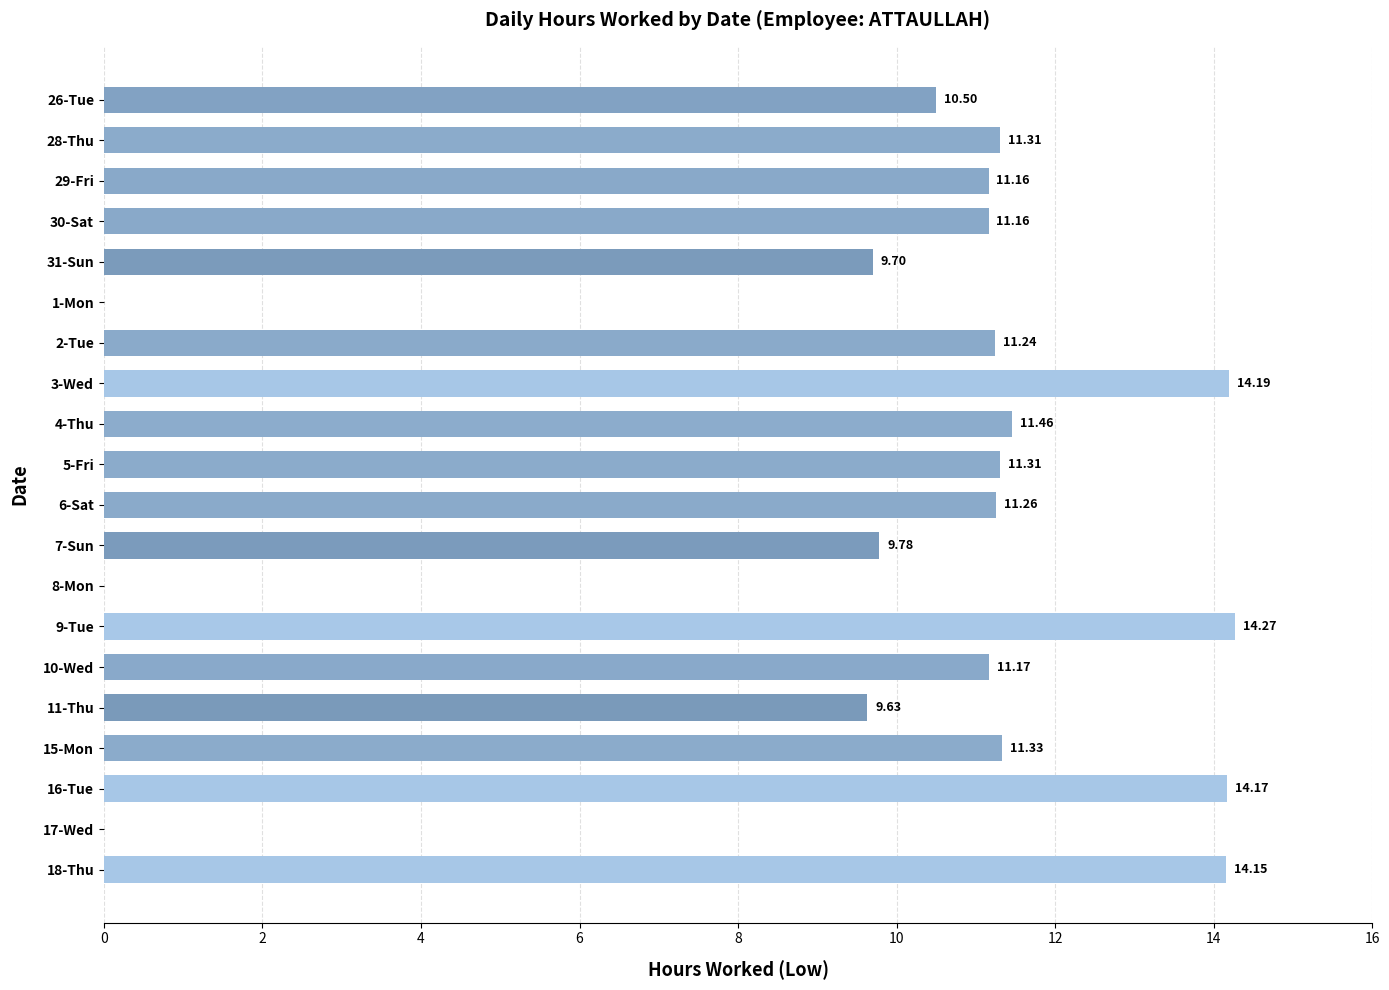

What is the sum of all values?

197.8